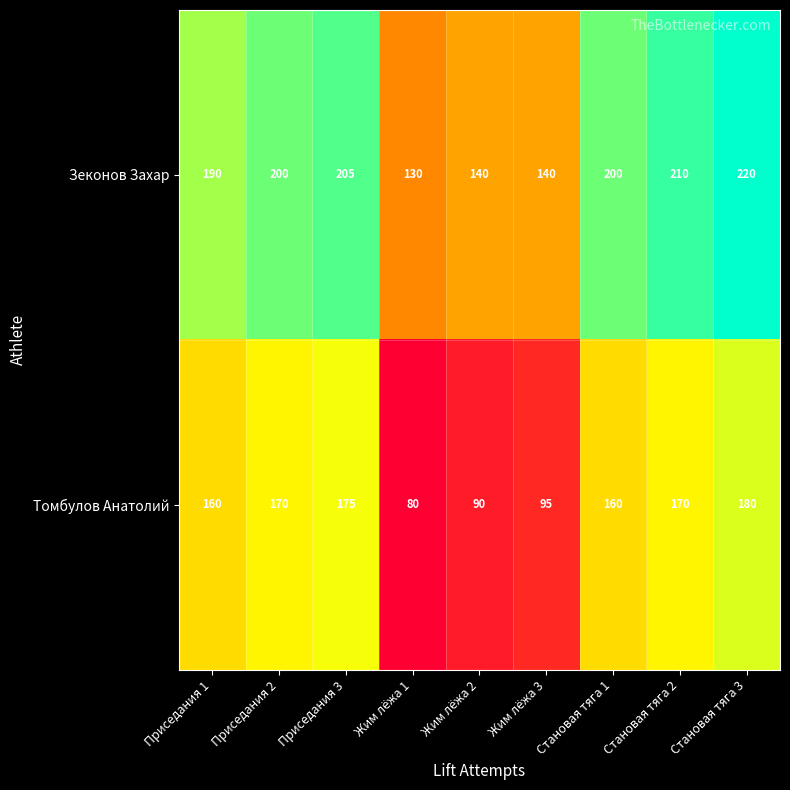

How many data points does each series have?

9